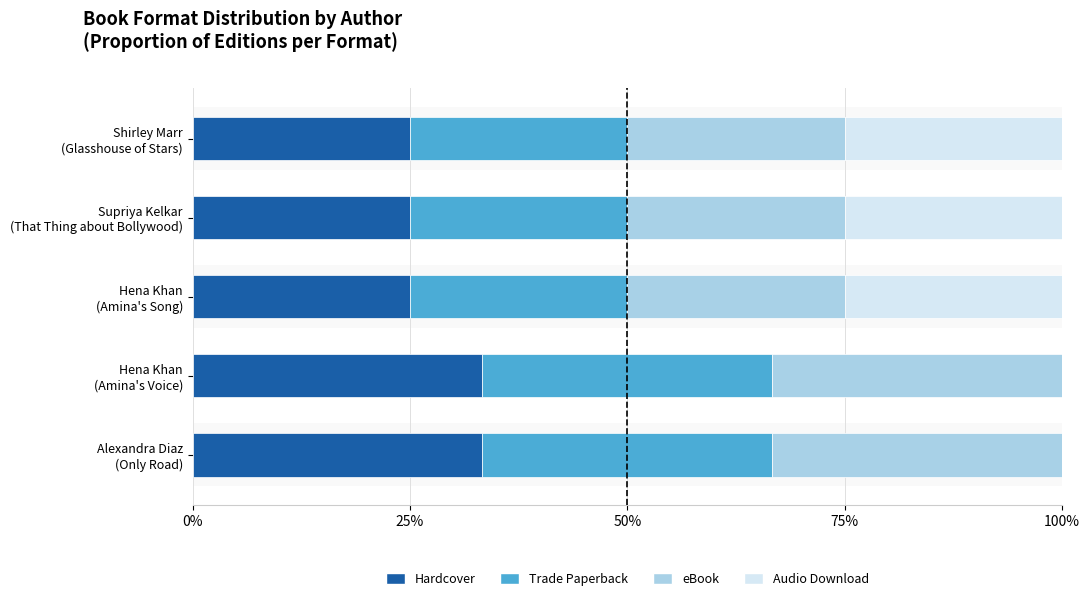

What is the sum of all Hardcover values?

141.7